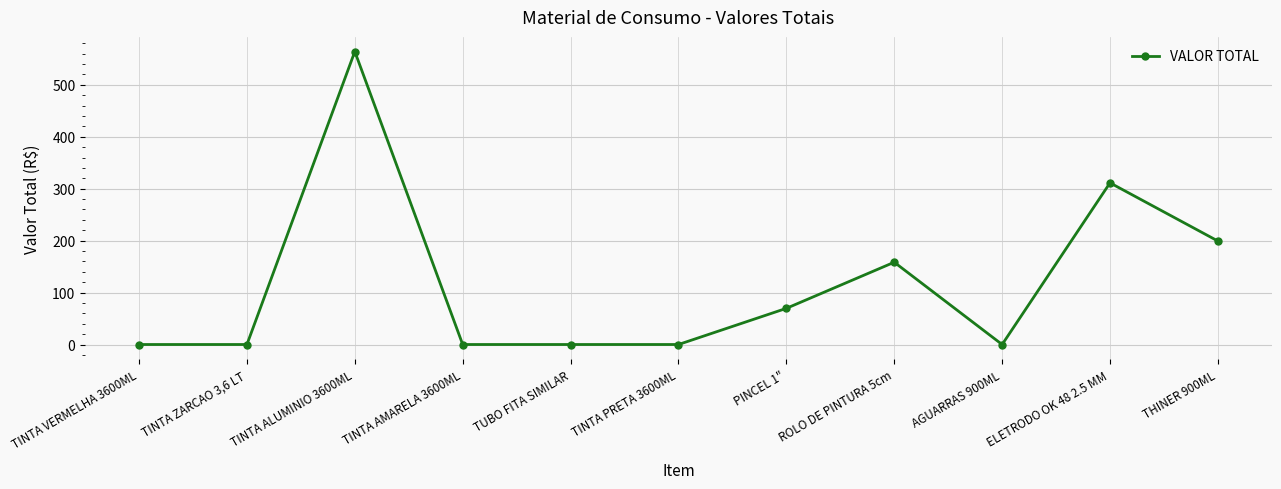

Where is the data nearest to the value 282?

ELETRODO OK 48 2.5 MM